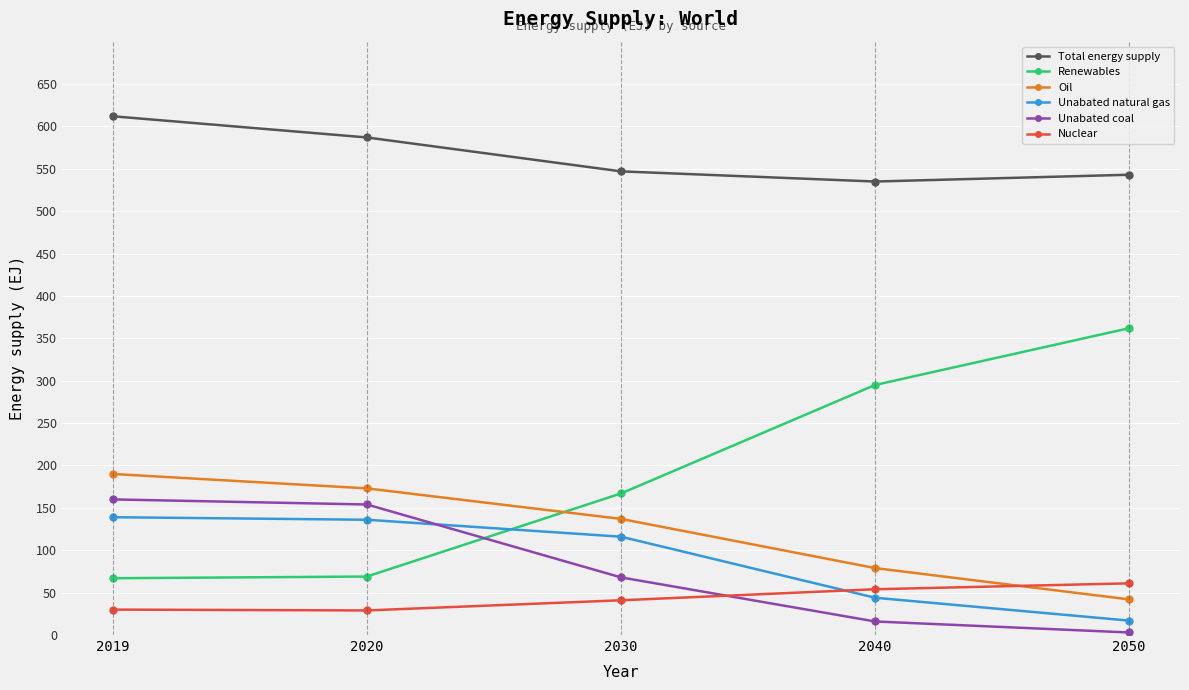

How many data points in Total energy supply are less than 547?

2